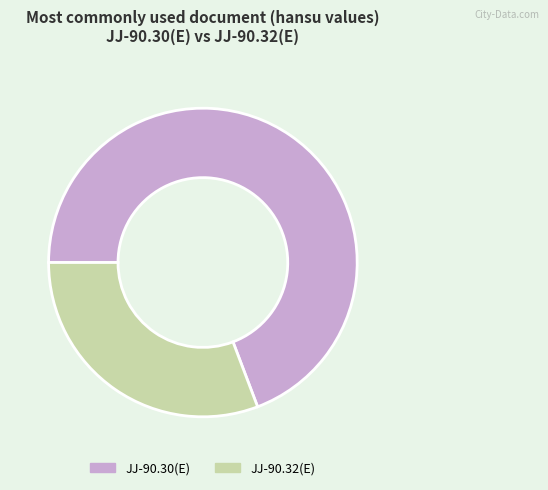

Between JJ-90.30(E) and JJ-90.32(E), which is larger?

JJ-90.30(E)